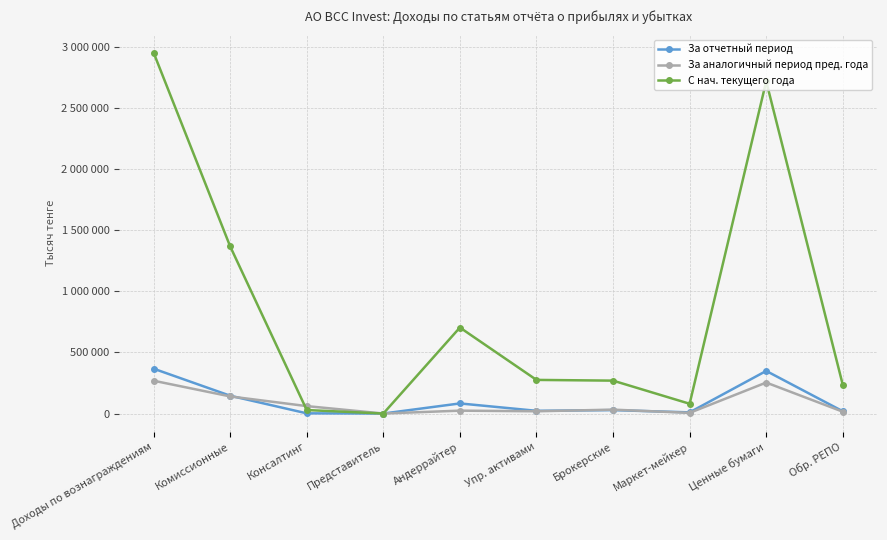

At which category does За отчетный период reach its first local valley?

Представитель